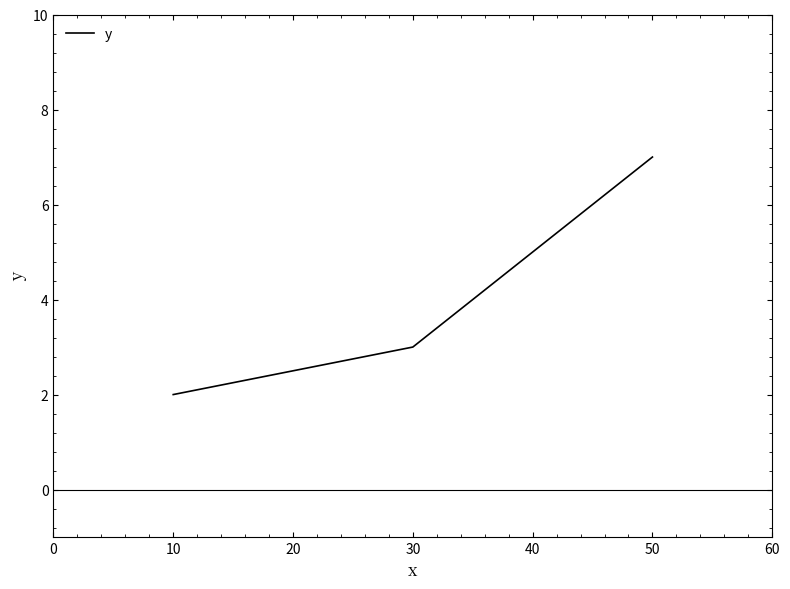

What is the minimum value shown in the chart?

2